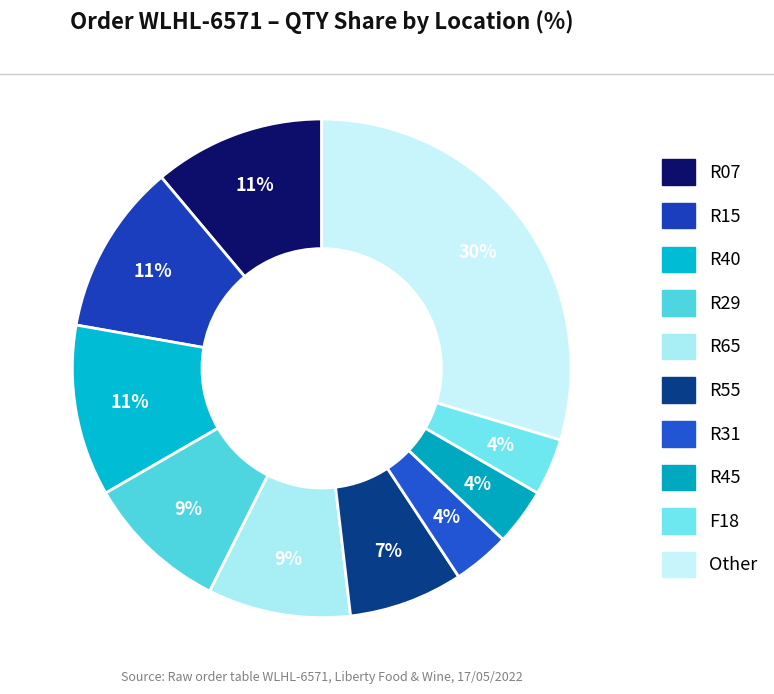

How many segments does this pie chart have?

10